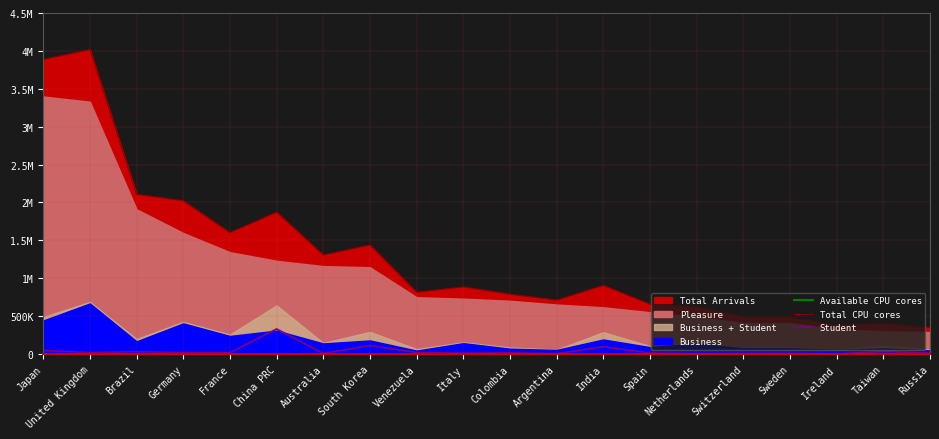

What position from the right is Brazil?

18